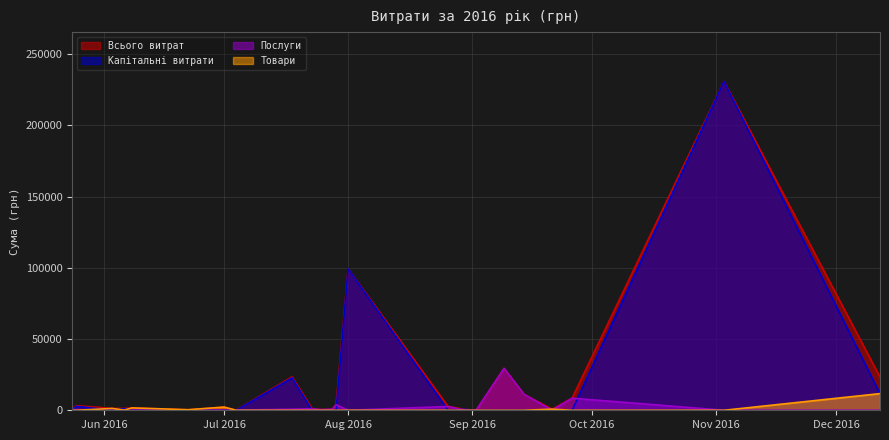

What is the average value of the Всього витрат series?

11182.8